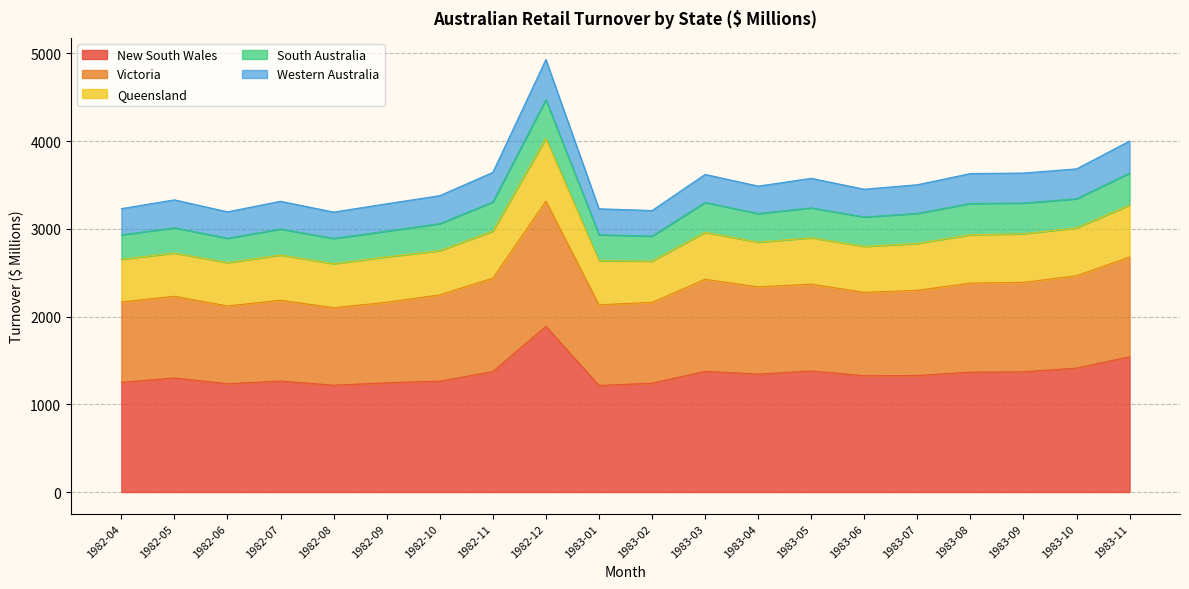

True or false: Victoria has a value of 2339.1 at 1983-04.

True